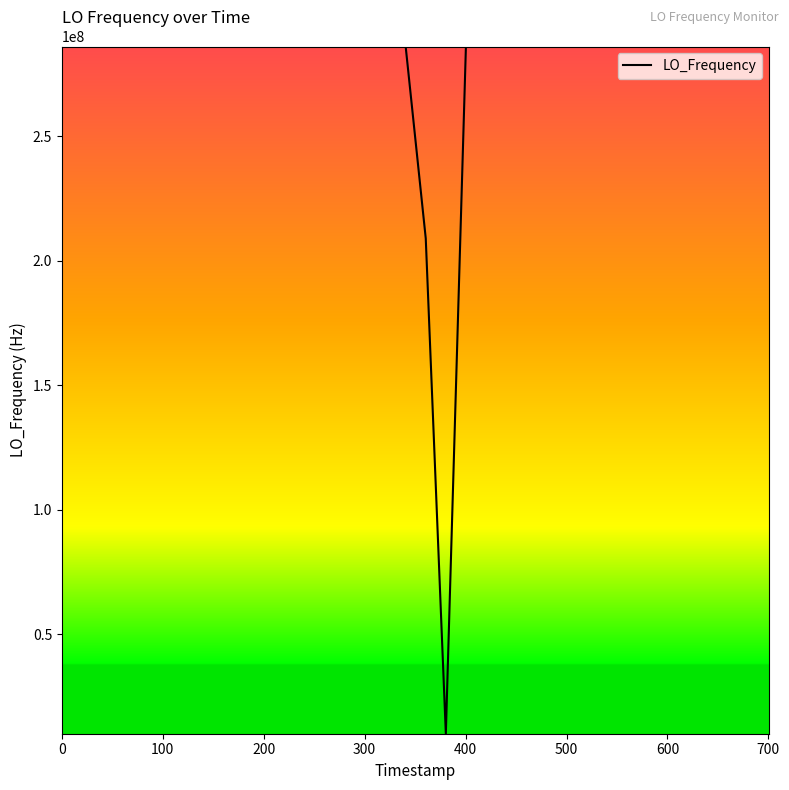

What is the greatest value displayed?

286047004.4